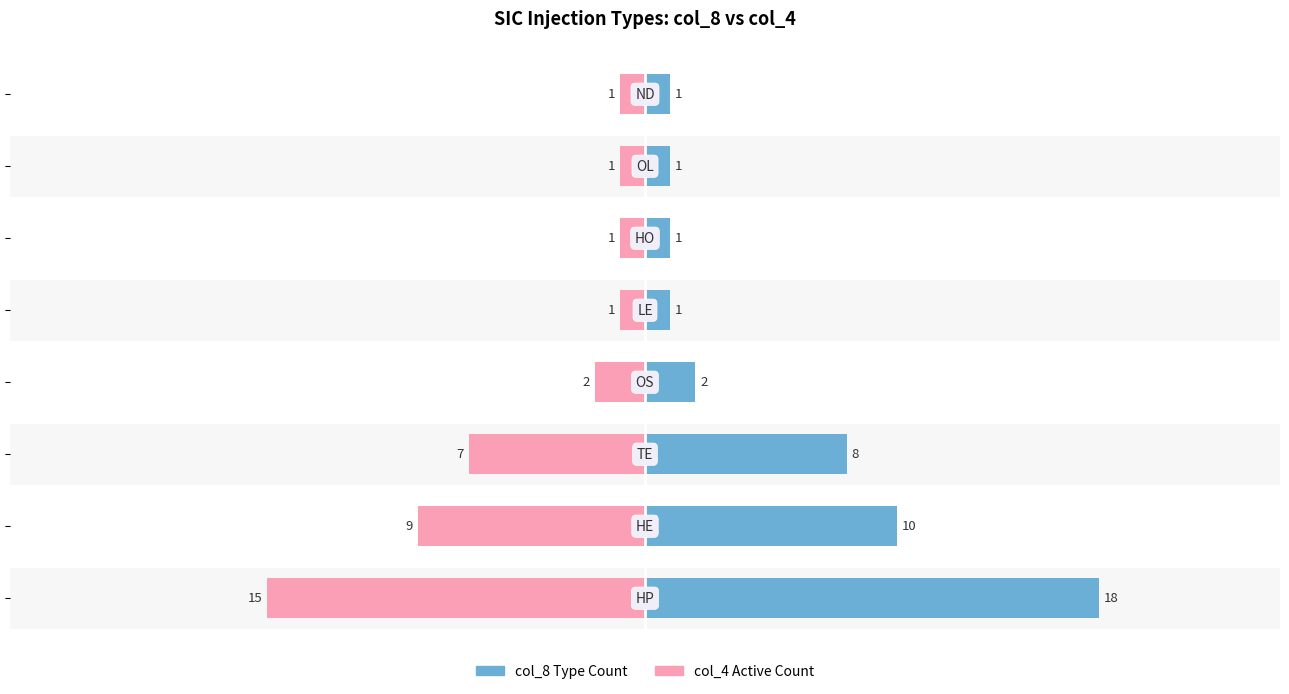

At how many categories does at least one series exceed 5?

3